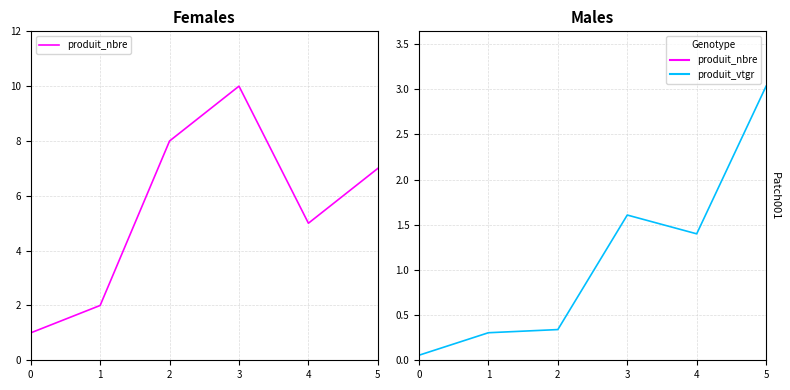

At which category does produit_vtgr reach its first local valley?

4